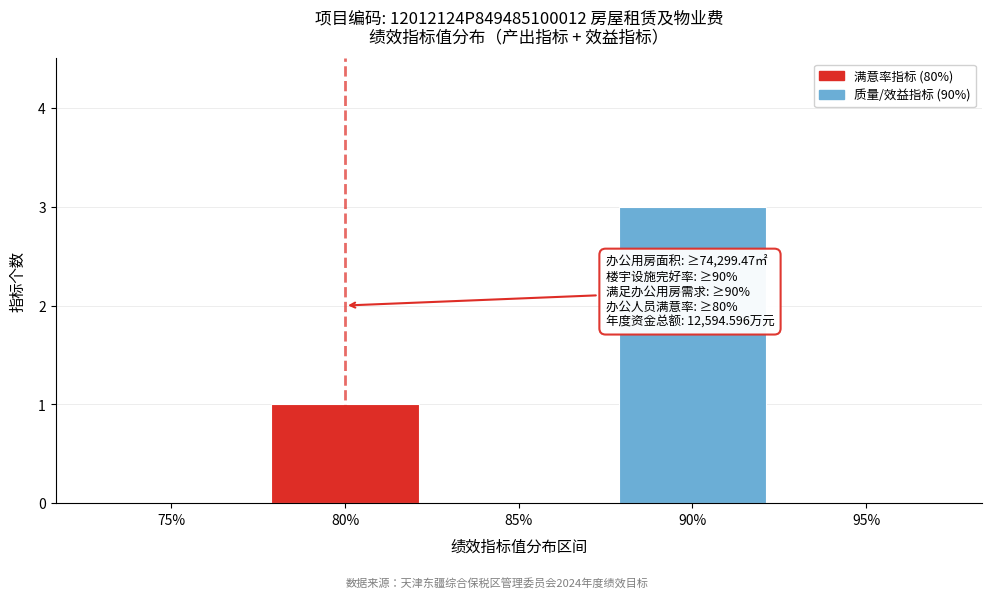

Reading left to right, extract all data points from this chart.

75%=0	80%=1	85%=0	90%=3	95%=0